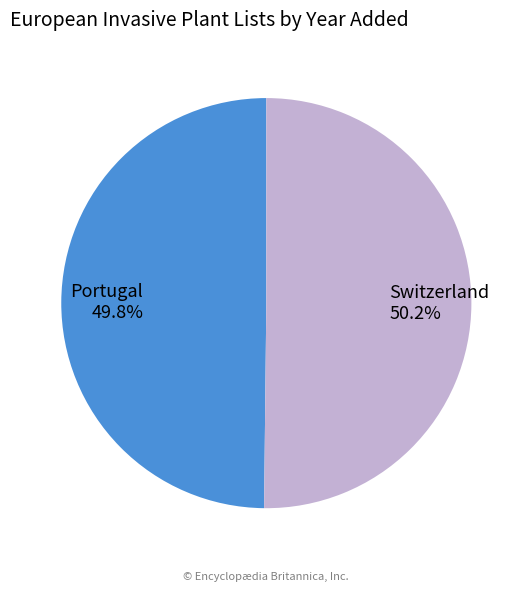

To the nearest percent, what percentage of the pie is Portugal?

50%